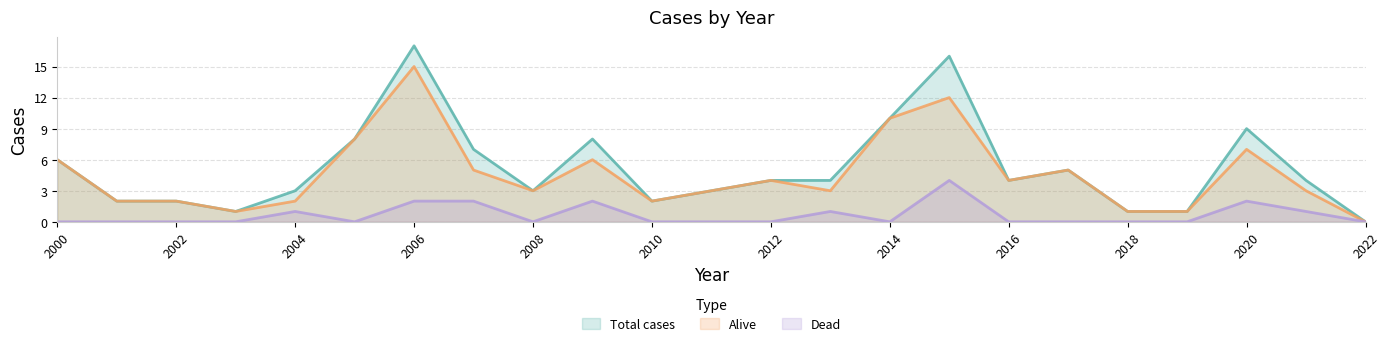

Is the value of Total cases at 2003 greater than the value of Alive at 2000?

No